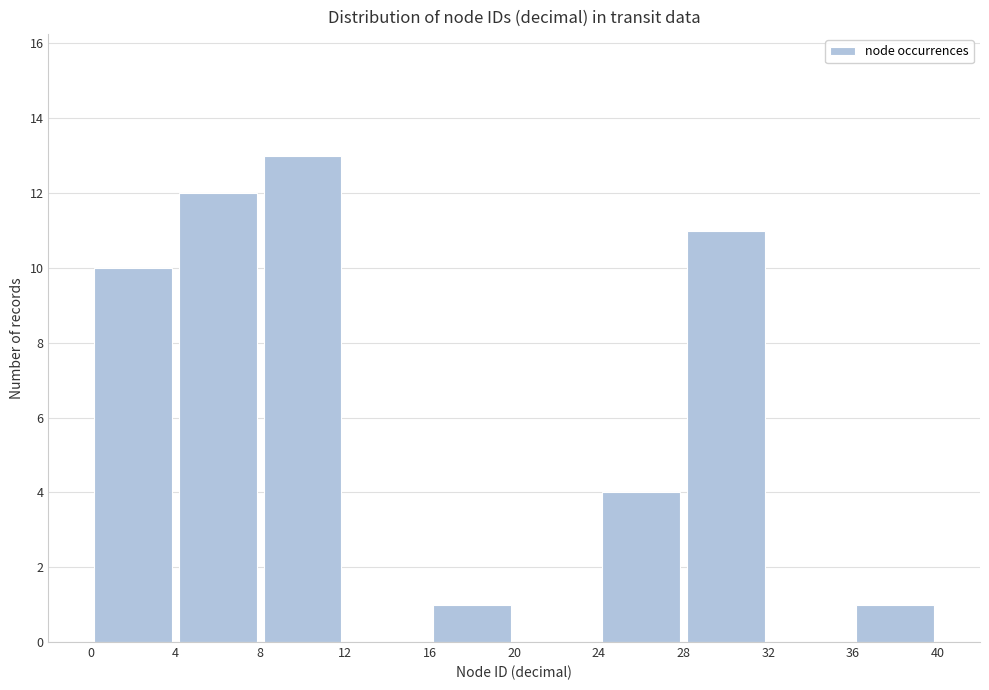

Which range on the x-axis has the tallest bar?

8 to 12